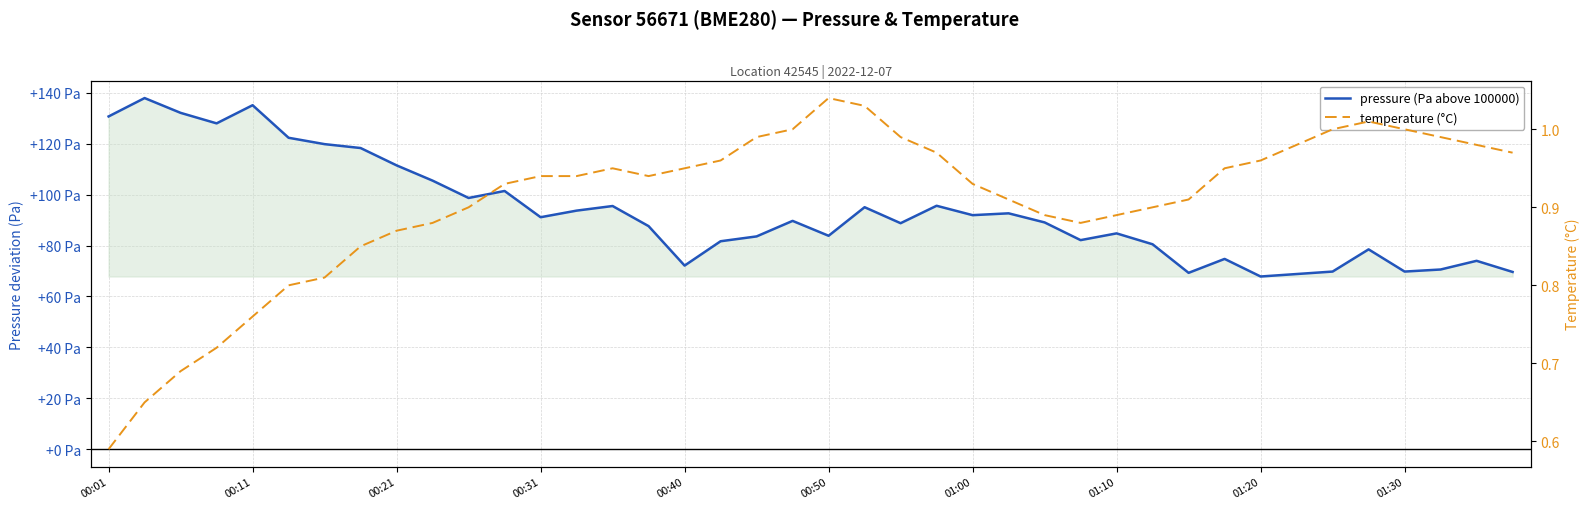

What is the label of the 39th point from the left?

38